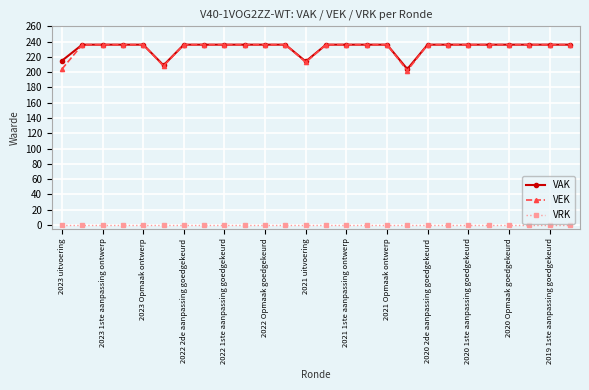

At how many categories does at least one series exceed 107?

26